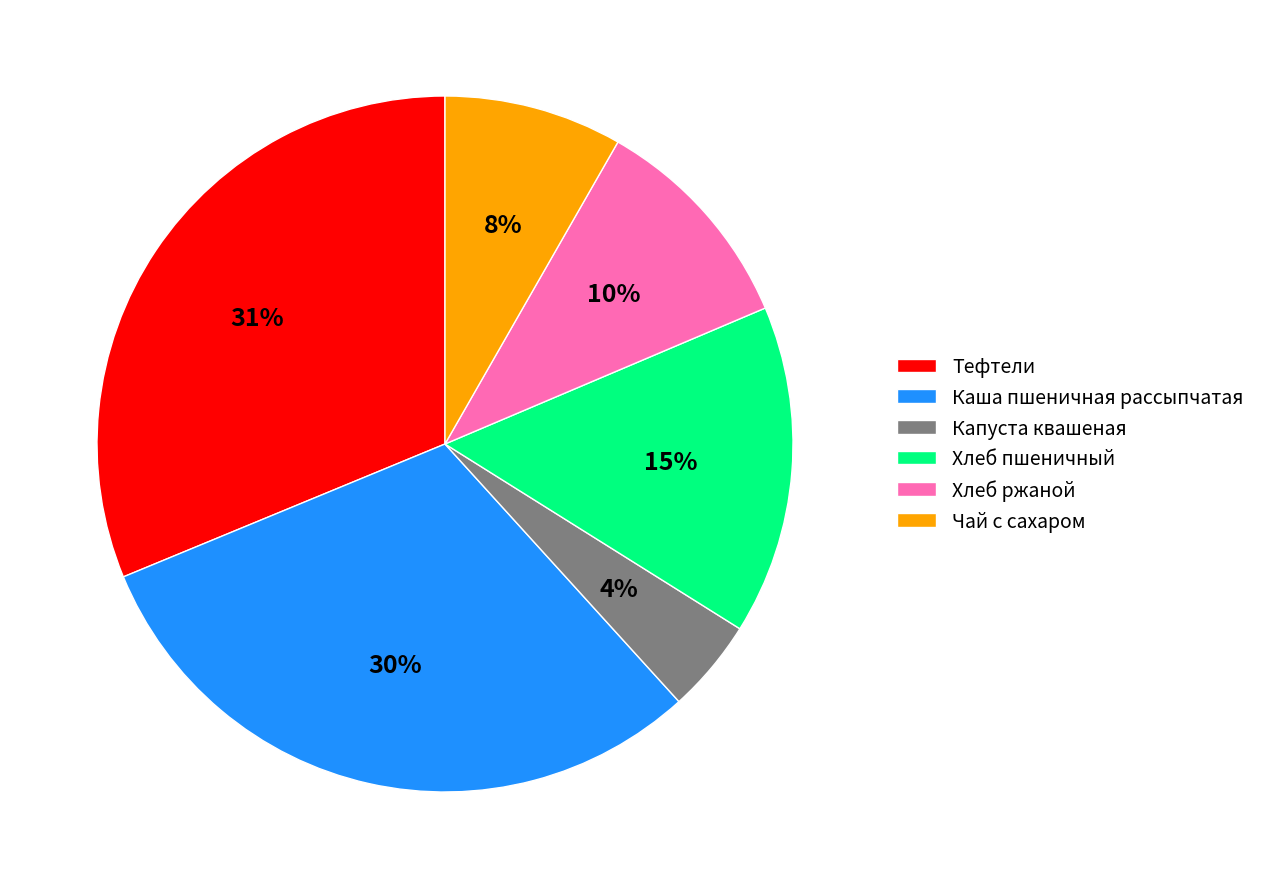

Between Тефтели and Чай с сахаром, which is larger?

Тефтели